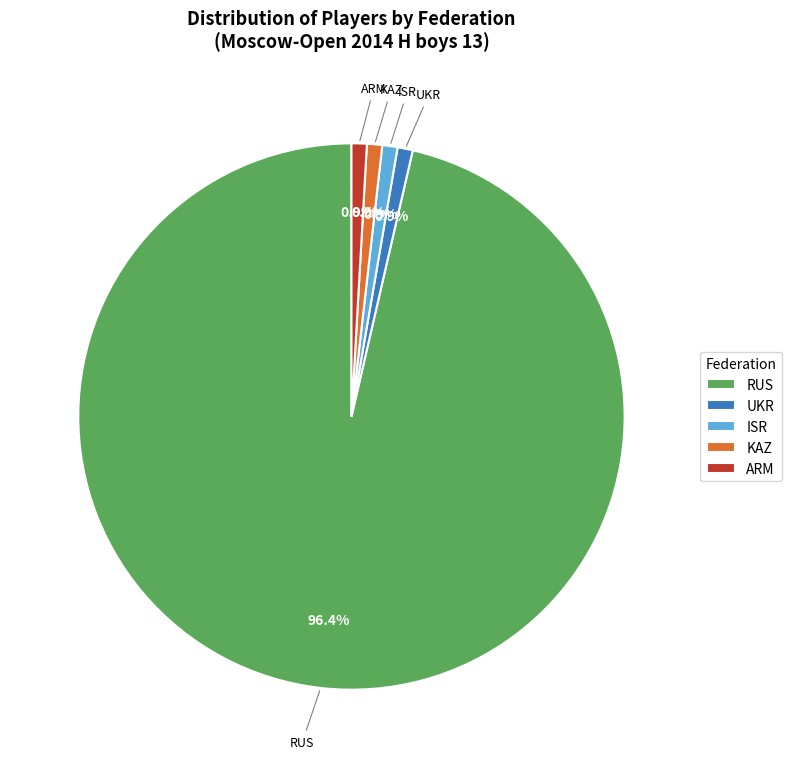

What is the total percentage of KAZ and ISR?

1.8%